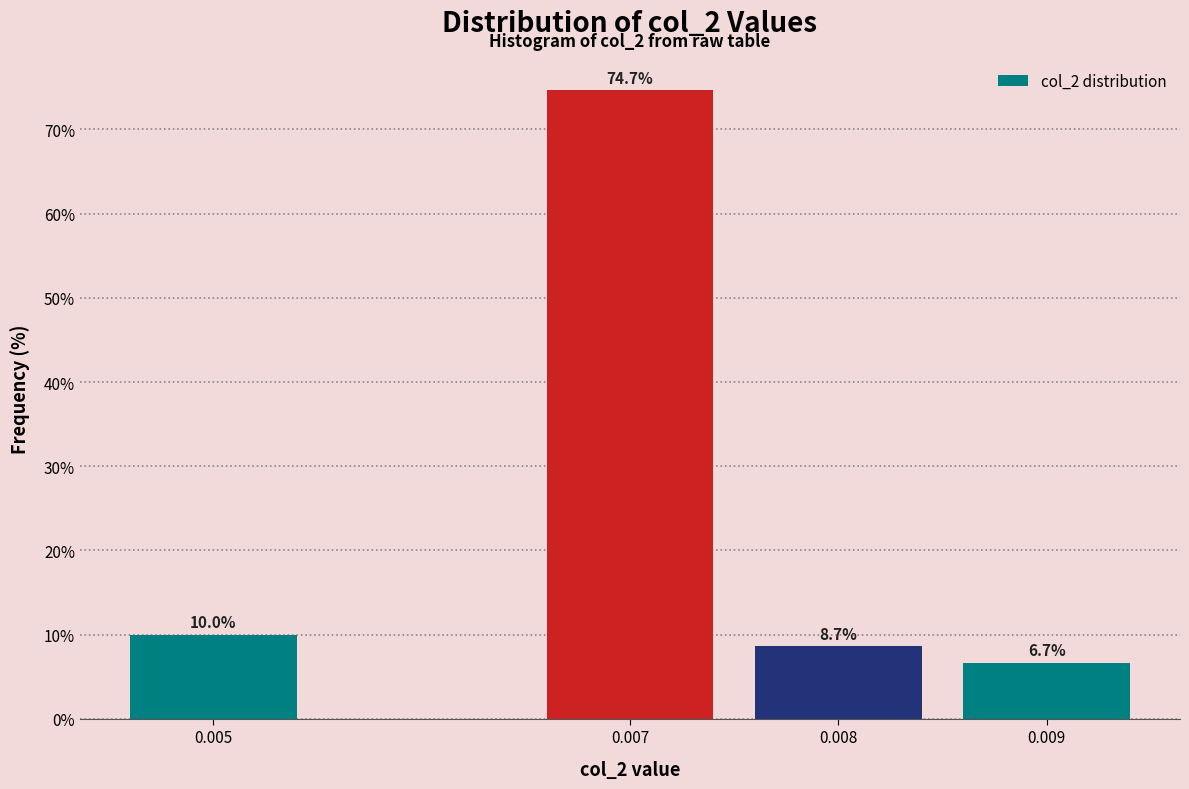

Reading left to right, extract all data points from this chart.

0.005=10.0	0.007=74.7	0.008=8.7	0.009=6.7